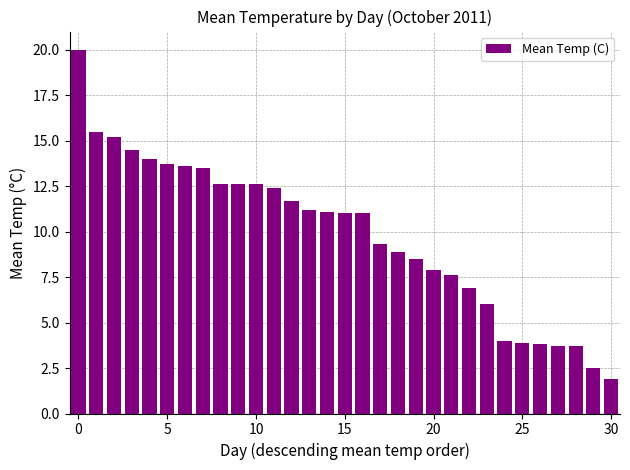

What is the minimum value shown in the chart?

1.9